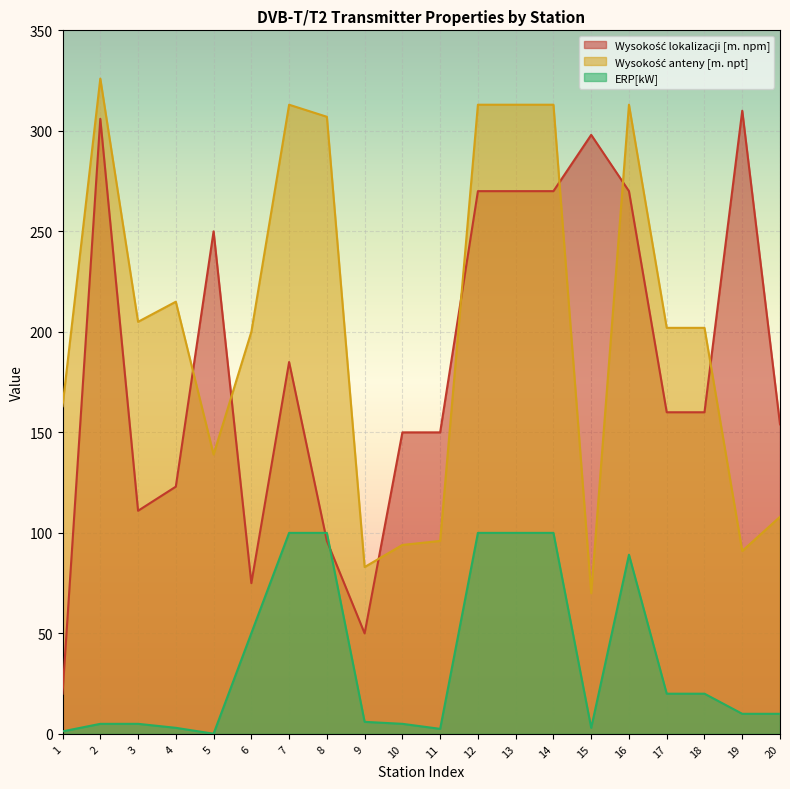

List the labels in order of ERP[kW] value, largest first.

7, 8, 12, 13, 14, 16, 6, 17, 18, 19, 20, 9, 3, 10, 2, 4, 15, 11, 1, 5